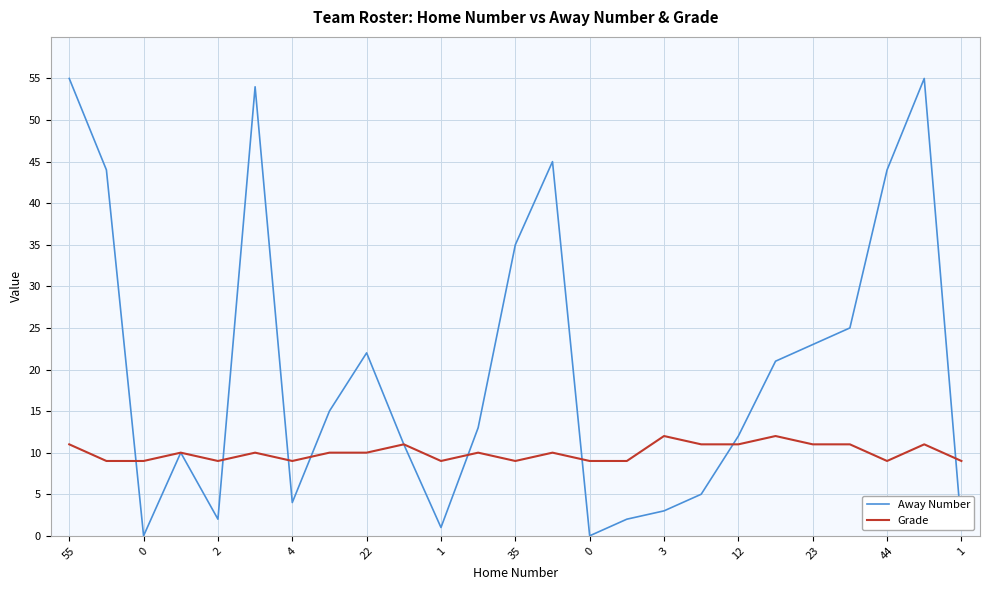

True or false: Grade and Away Number intersect in this chart.

True